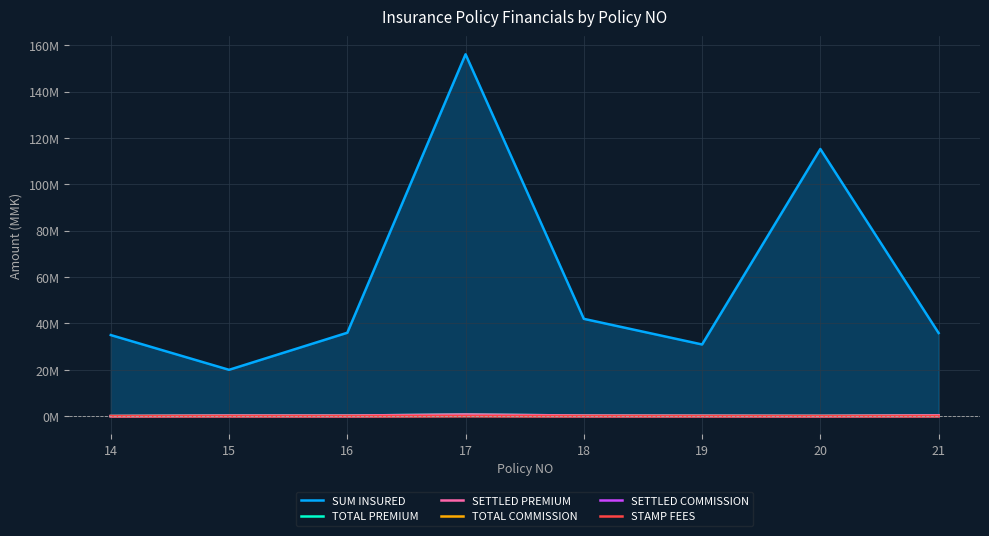

Between 15 and 18, which series saw the biggest shift?

SUM INSURED